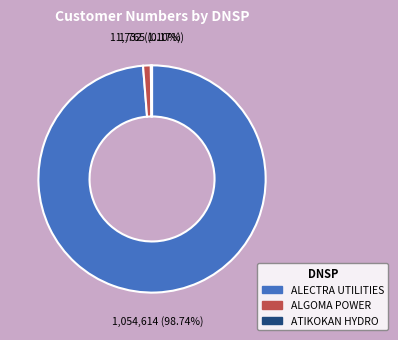

Is there a majority slice in this chart?

Yes